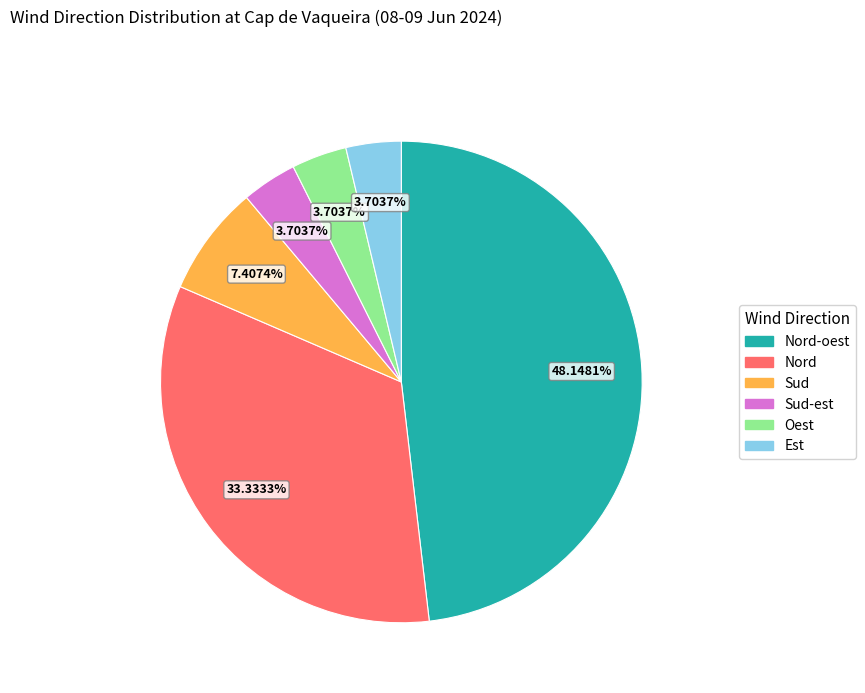

Between Sud and Nord-oest, which is larger?

Nord-oest